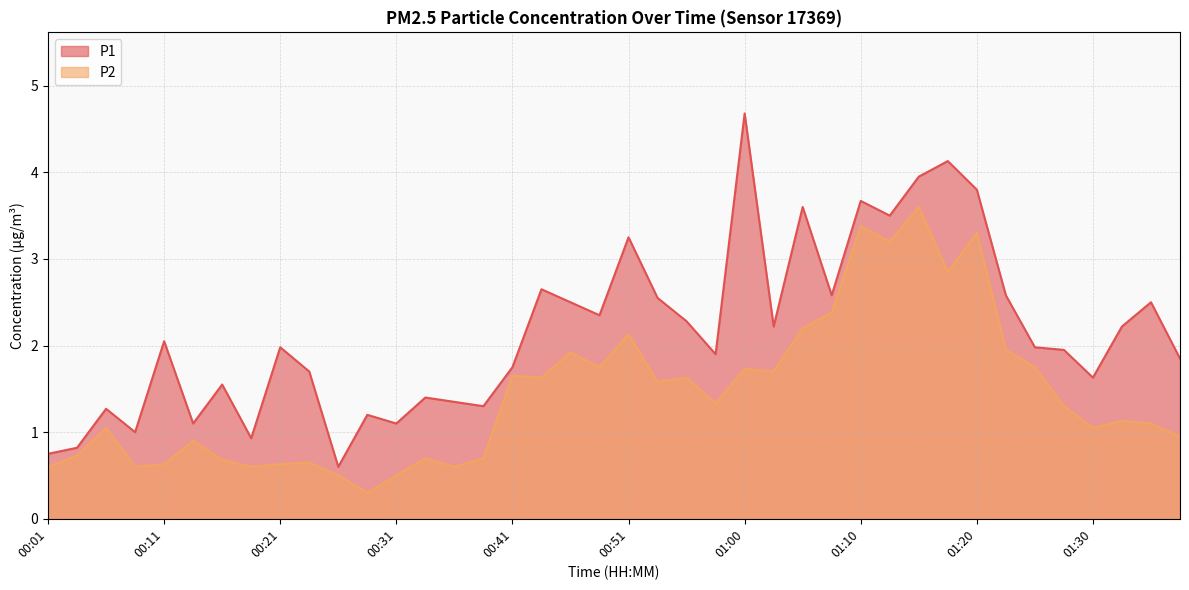

True or false: P2 and P1 intersect in this chart.

False